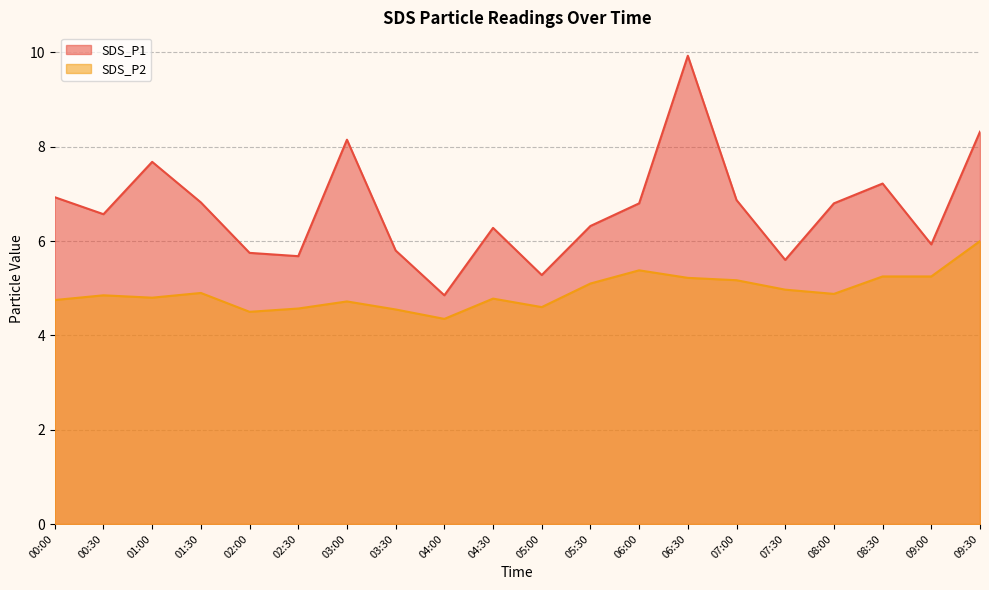

What is the smallest value displayed?

4.3